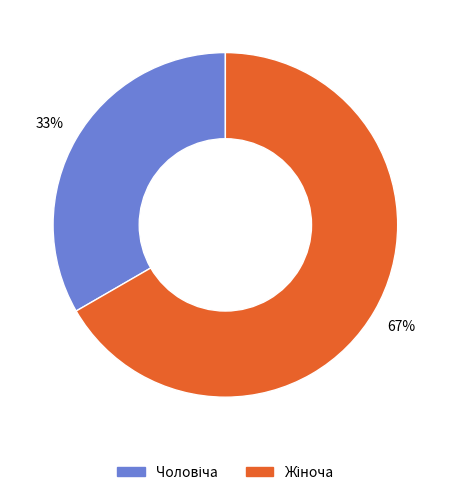

To the nearest percent, what is the average slice percentage?

50%